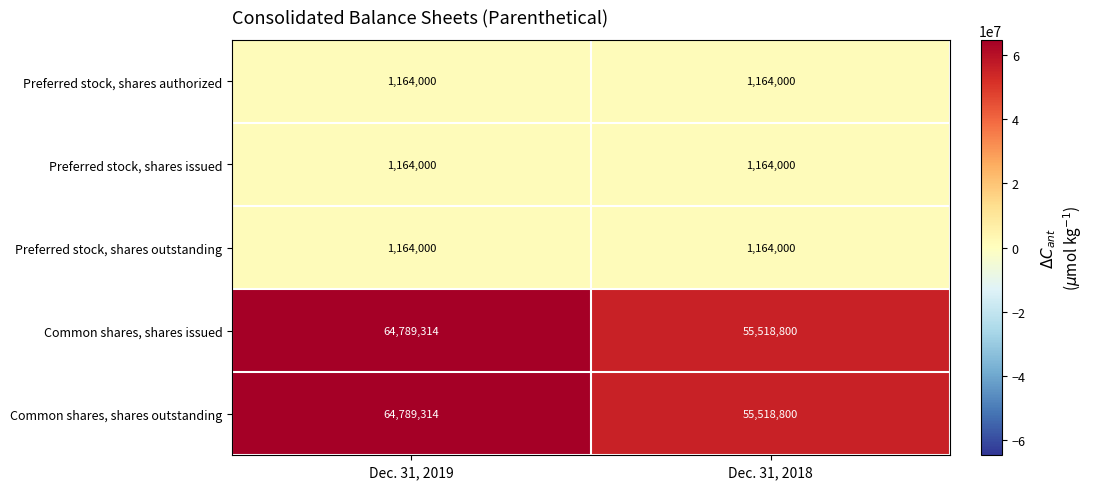

What is the sum of the Common shares, shares outstanding values at Dec. 31, 2018 and Dec. 31, 2019?

120308114